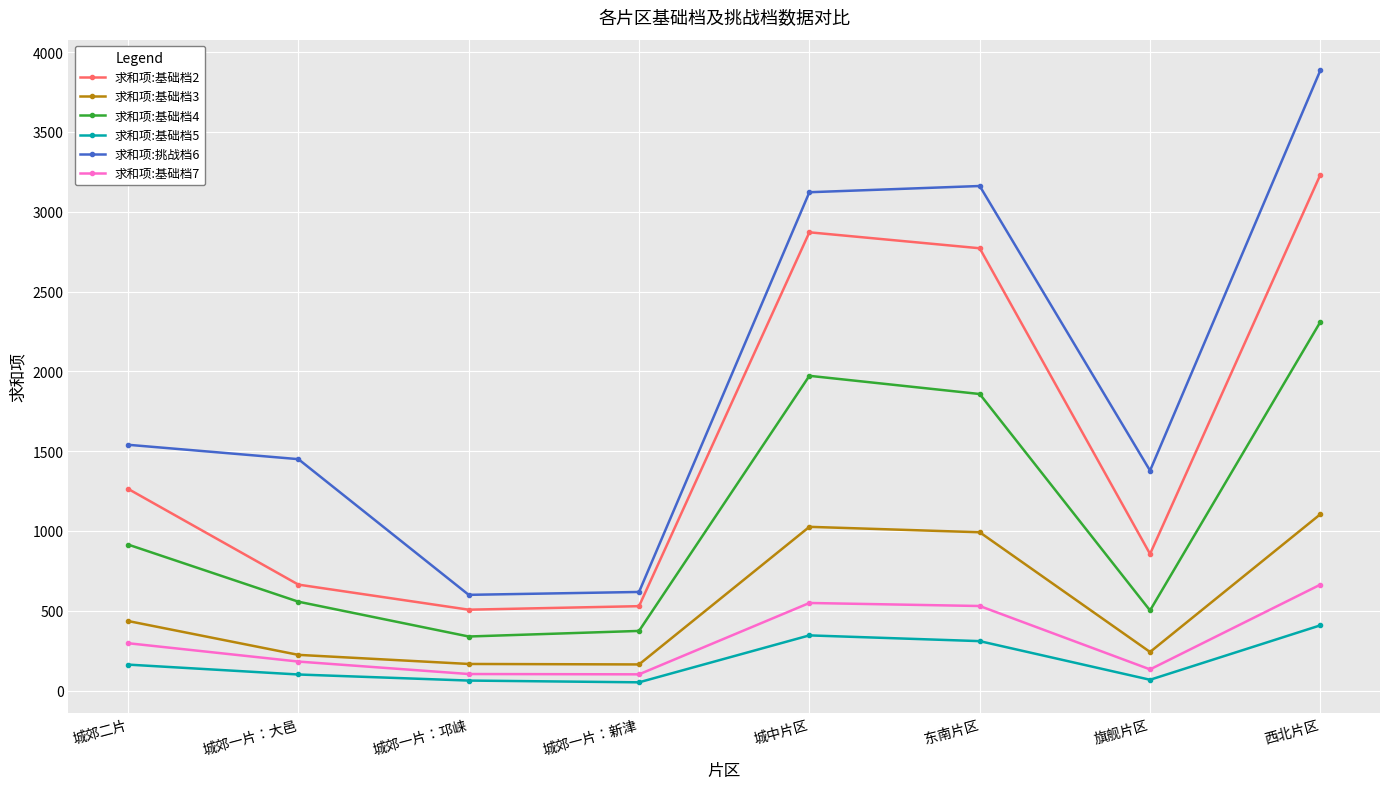

Which series has the largest total across all categories?

求和项:挑战档6